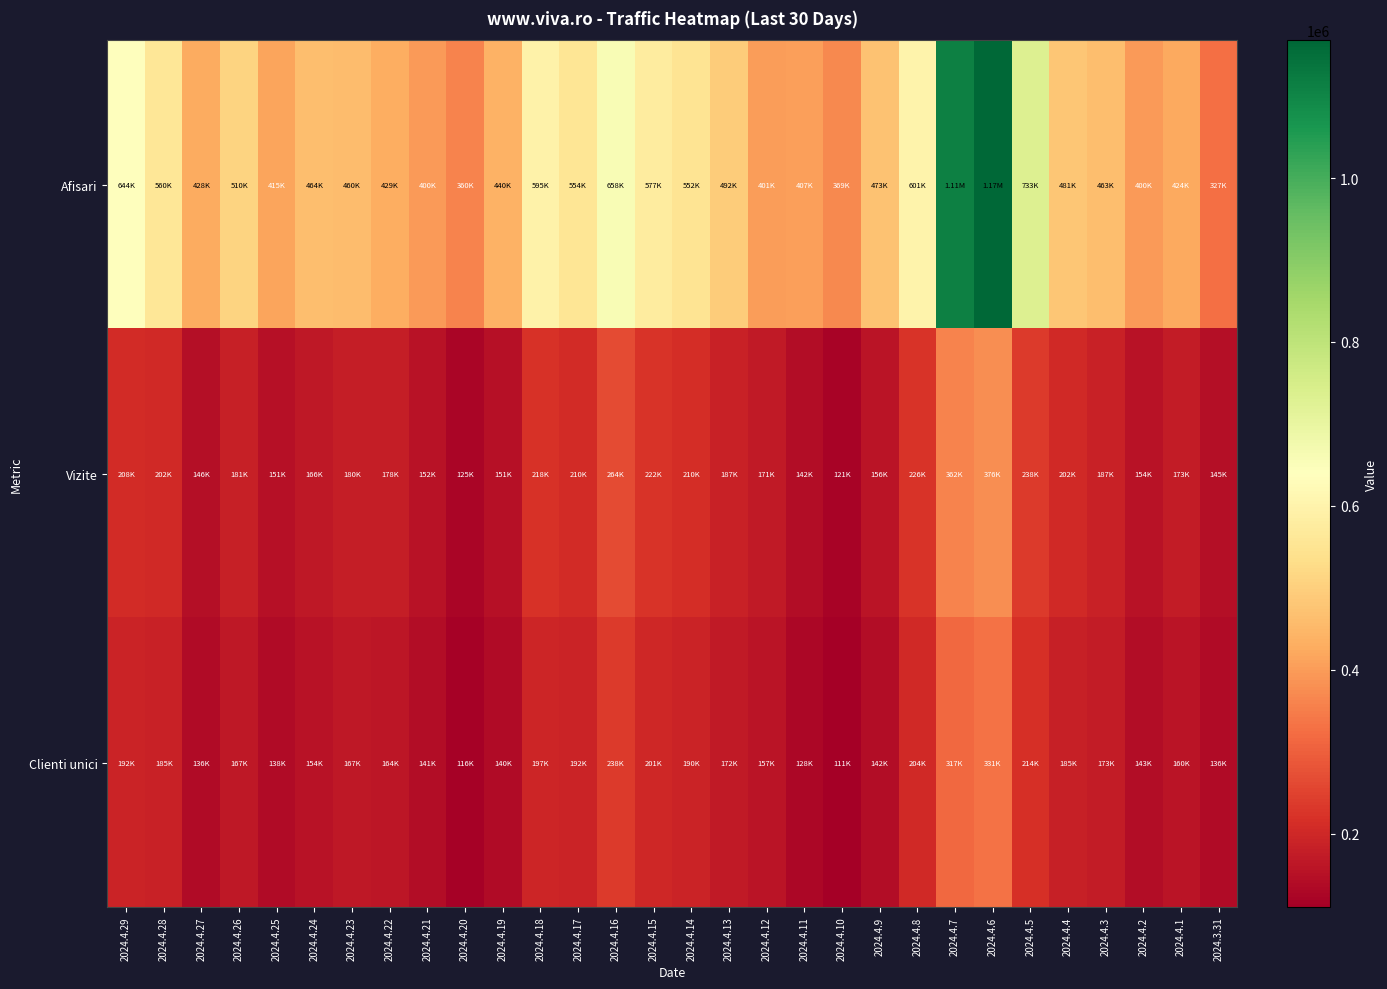

What is the difference between the highest and lowest values at 2024.4.1?

263682